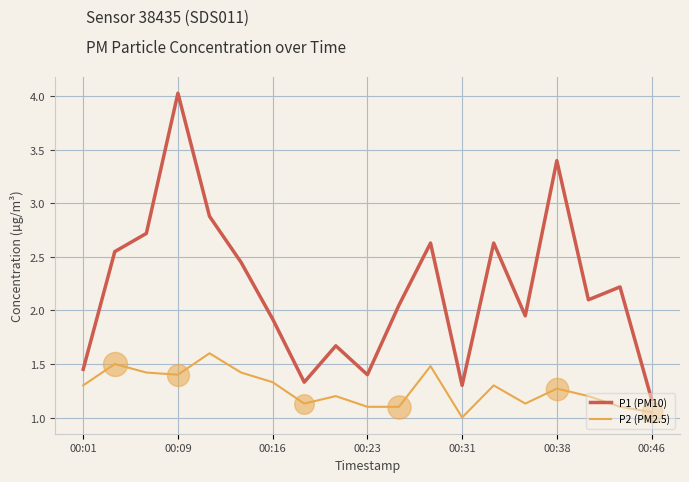

Which series has the largest total across all categories?

P1 (PM10)